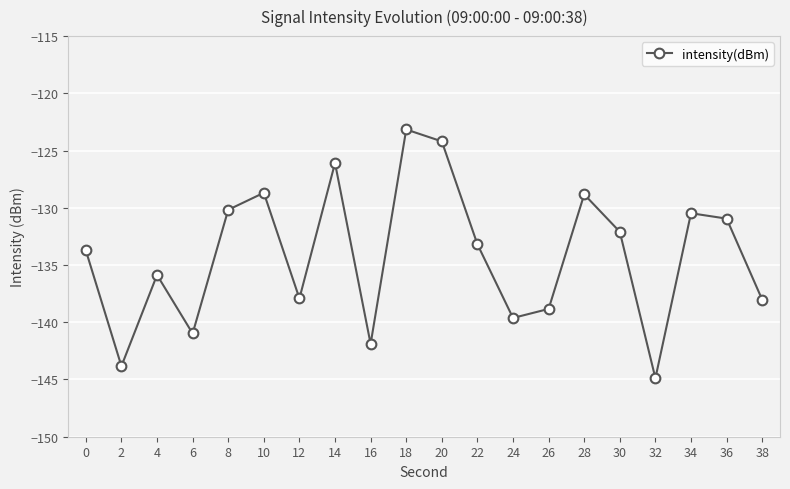

The value at 38 is -138.0. True or false?

True